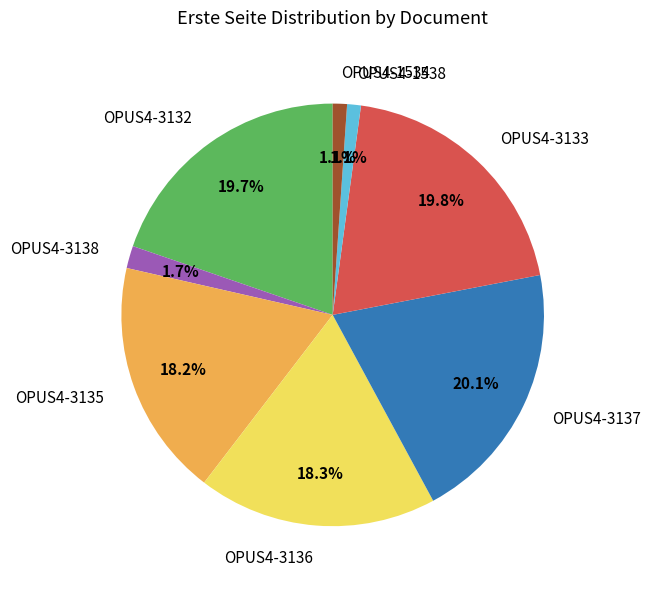

Which has a higher value, OPUS4-3136 or OPUS4-3138?

OPUS4-3136